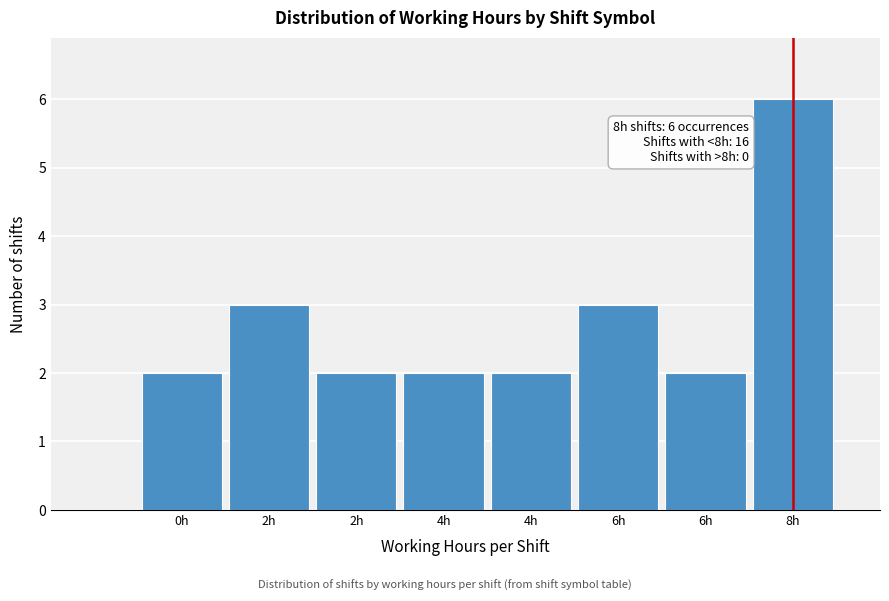

How many bars are there in total?

8